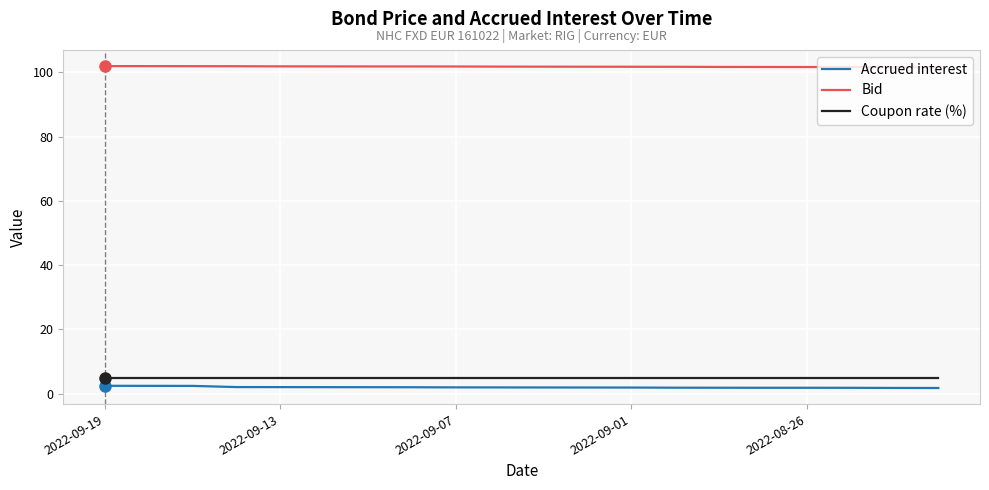

True or false: Bid and Accrued interest cross at least once.

False